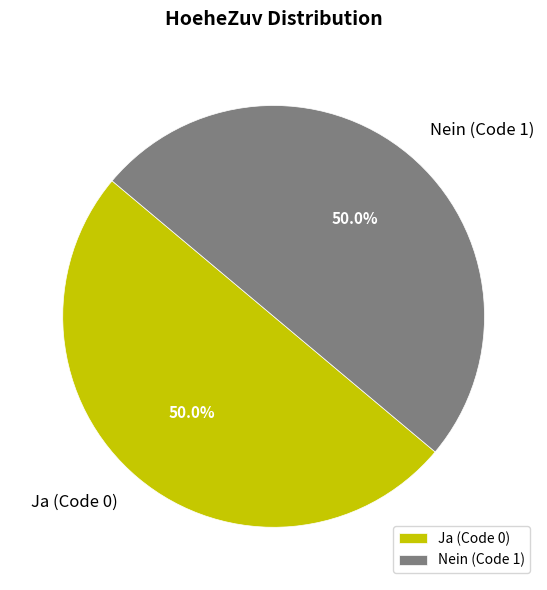

Count the number of slices in the pie.

2